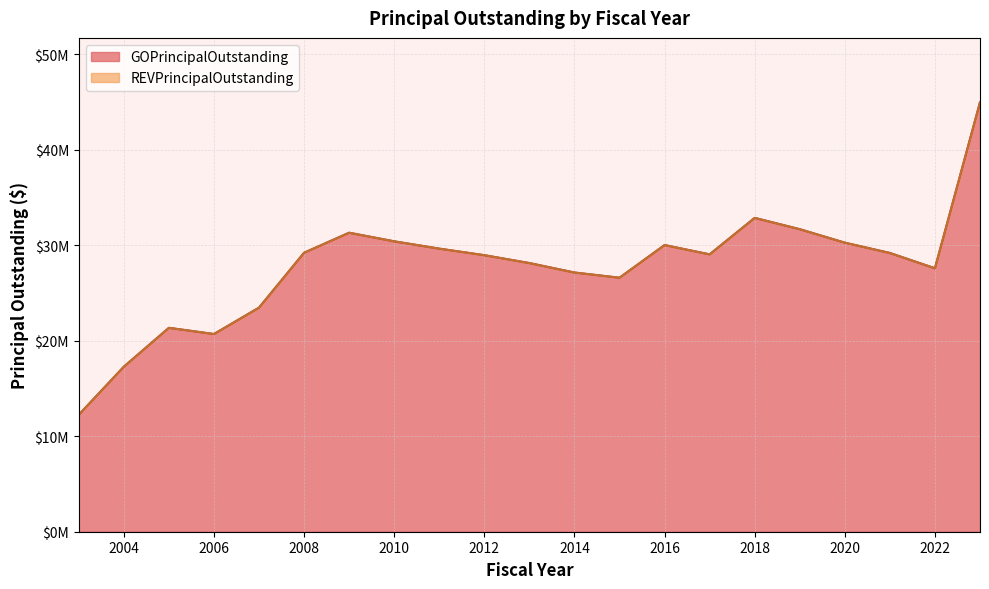

Count the number of values greater than 29035000.

10